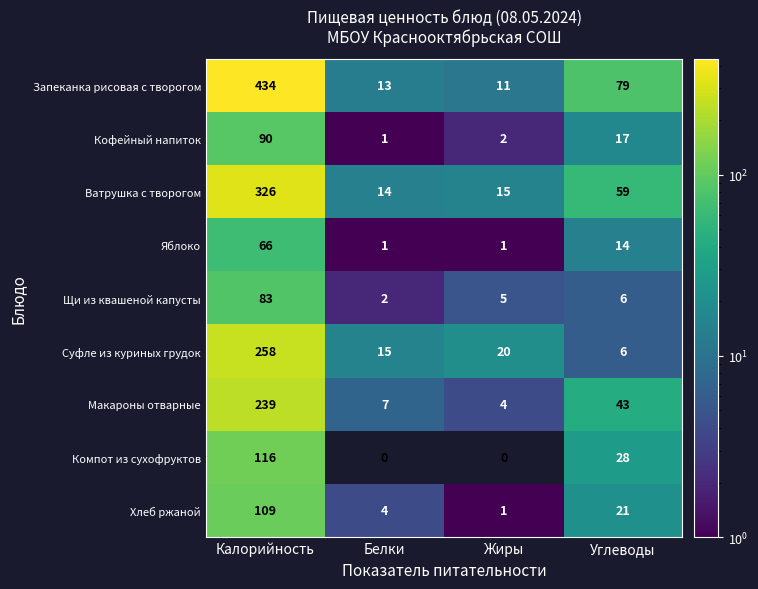

What is the spread (max minus min) of values at Жиры?

20